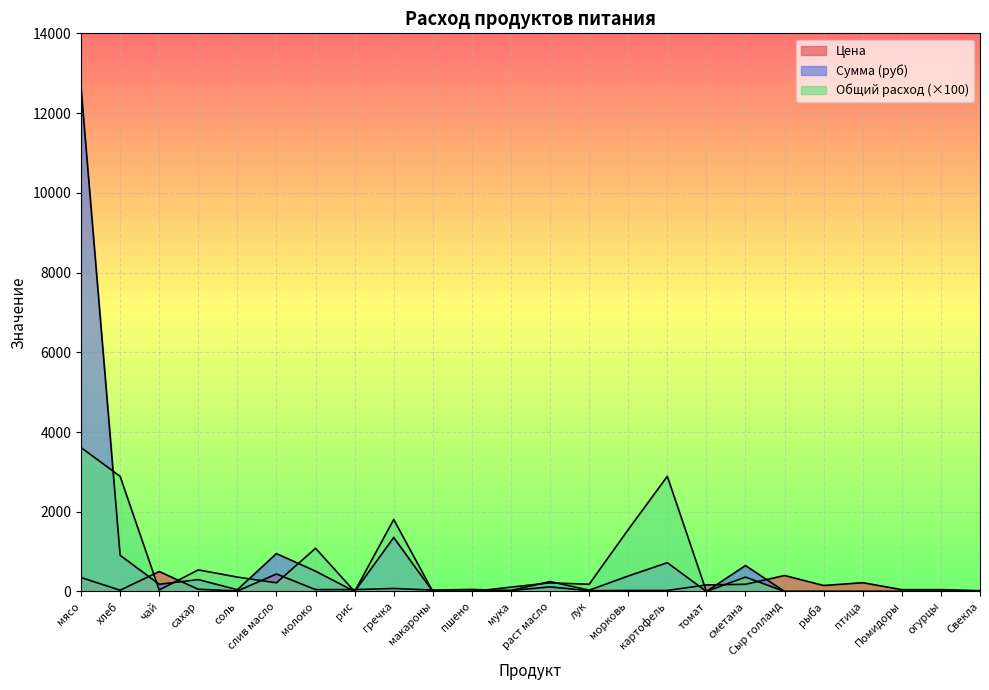

What is the label of the 3rd point from the left?

чай